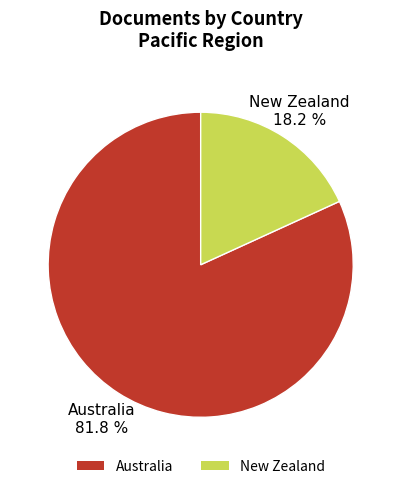

What percentage do New Zealand and Australia together represent?

100.0%